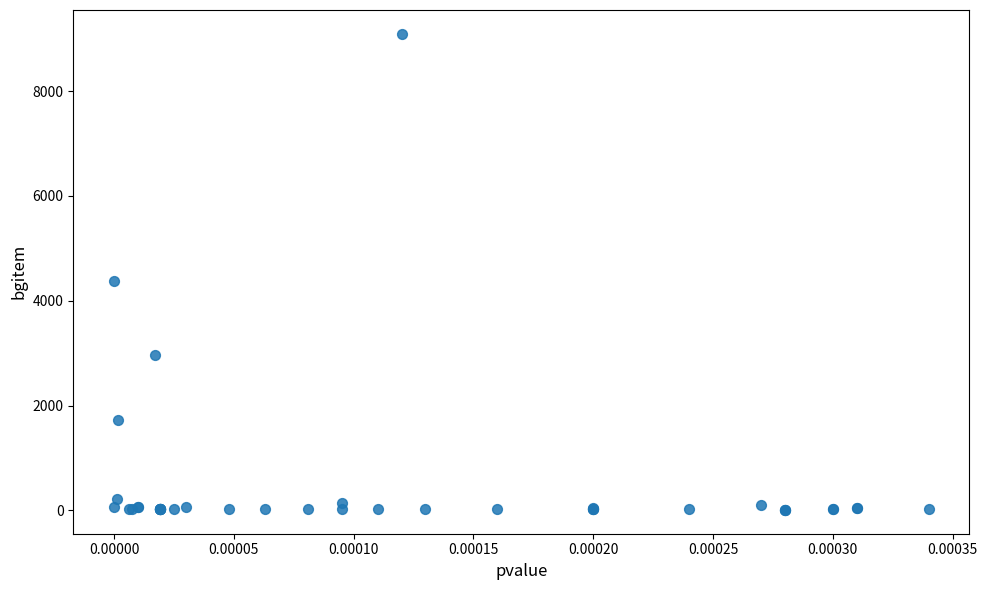

What Y value in the scatter plot is closest to 4551?

4381